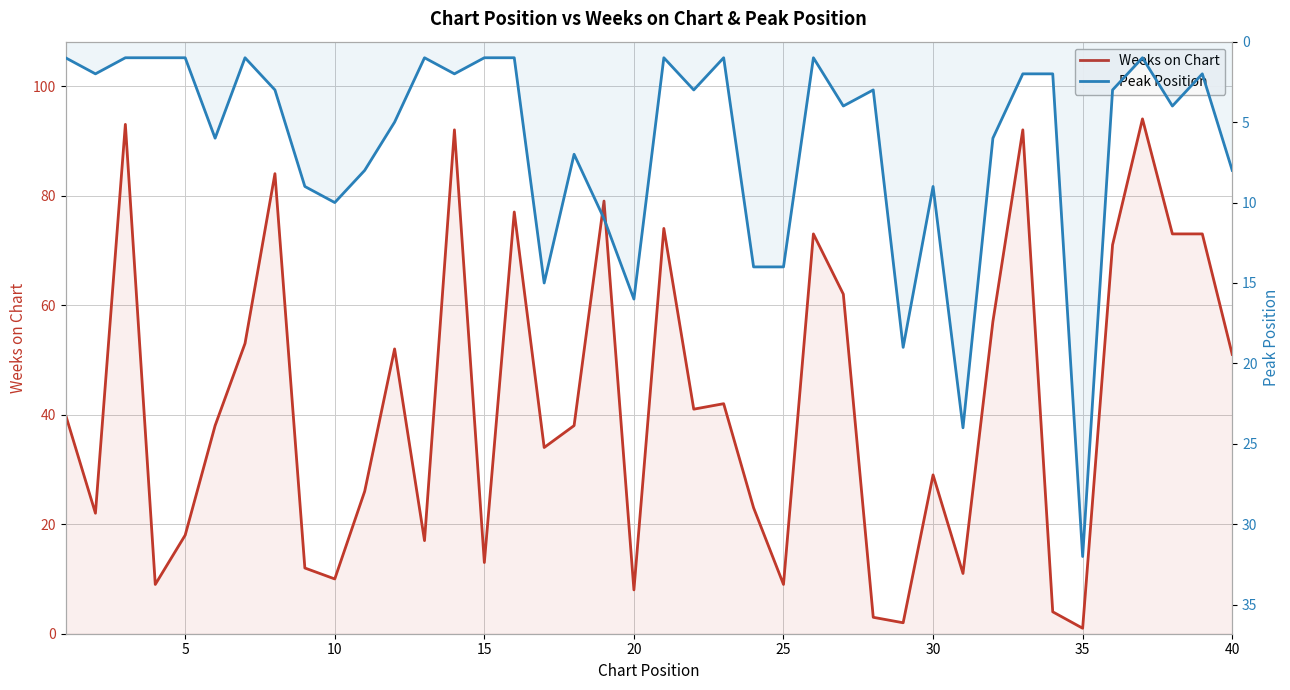

Rank the series by their average value, from lowest to highest.

Peak Position, Weeks on Chart